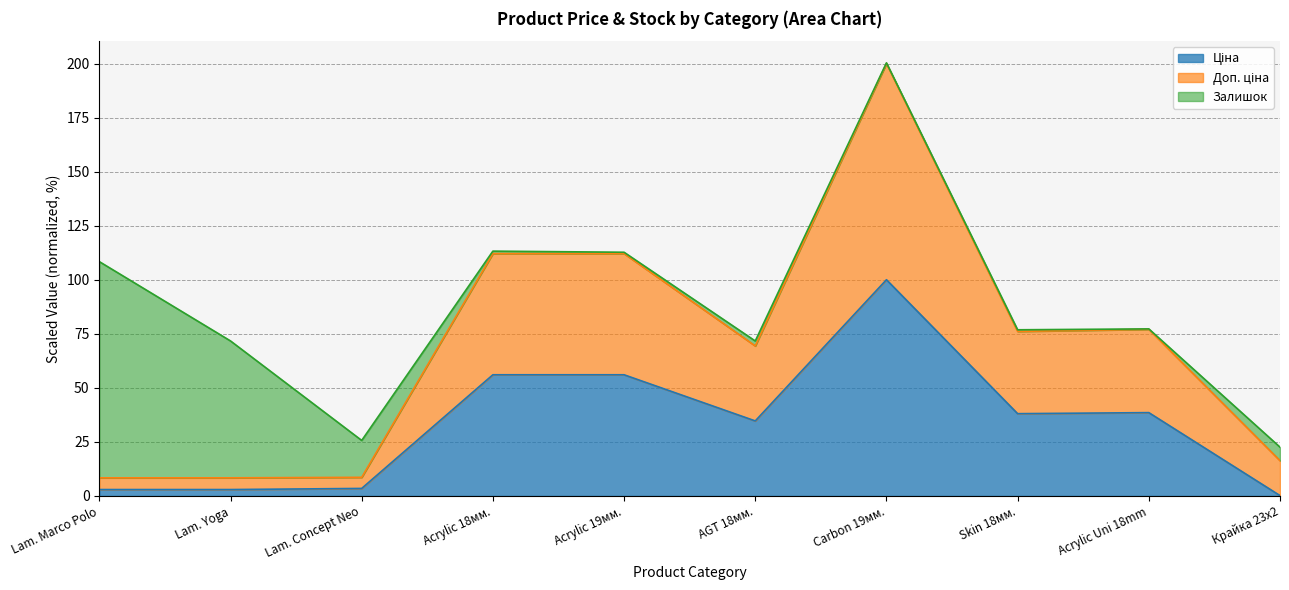

At which category is the sum across all series the highest?

Carbon 19мм.